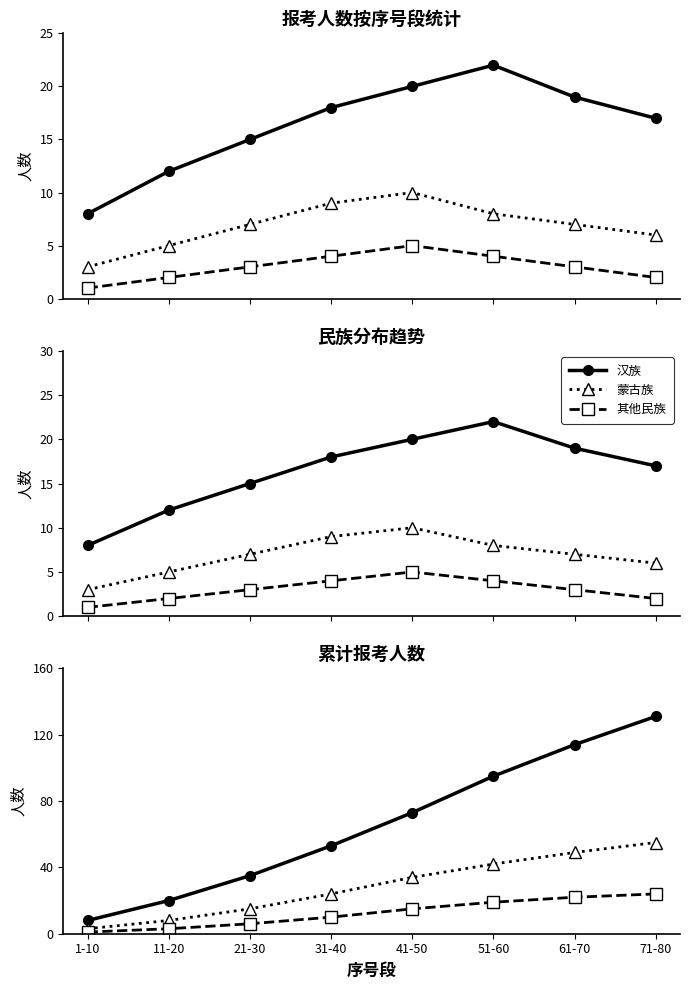

True or false: 蒙古族 and 其他民族 intersect in this chart.

False